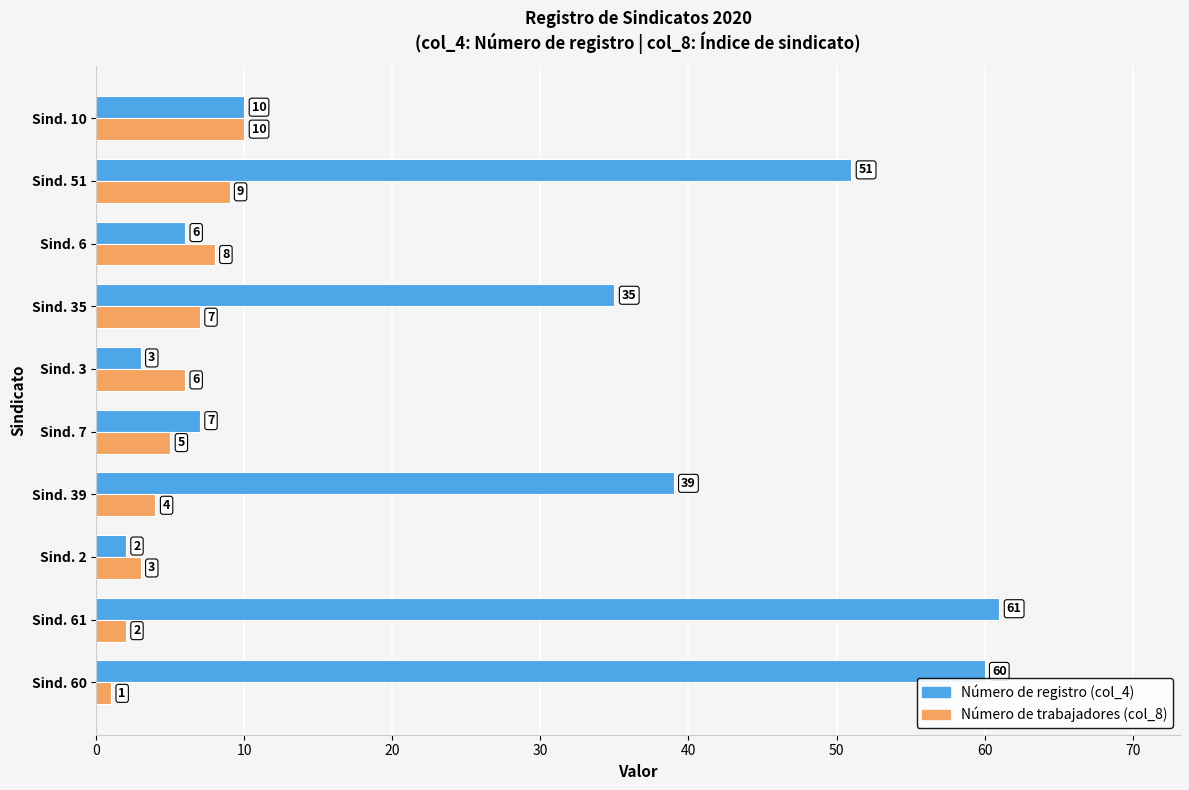

Rank the series by their average value, from highest to lowest.

Número de registro (col_4), Número de trabajadores (col_8)